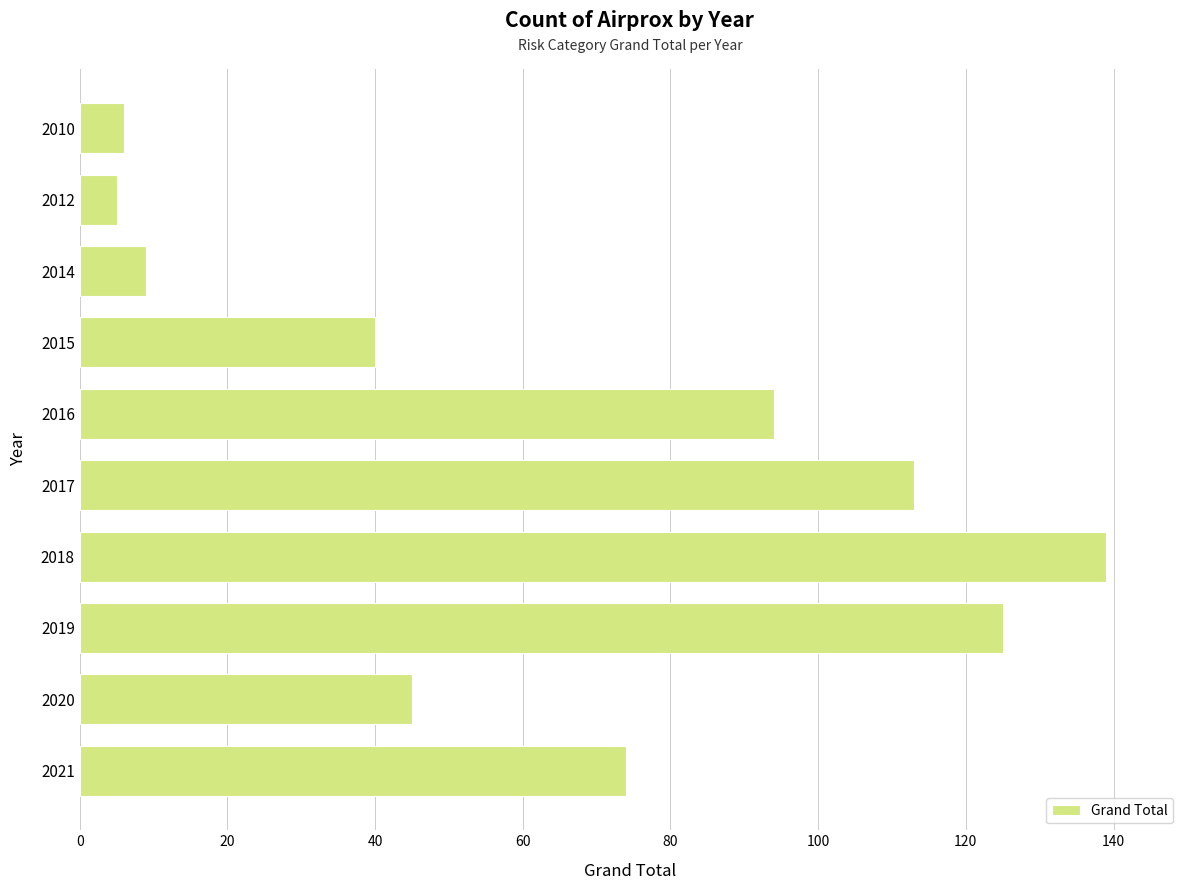

Is it true that the value at 2010 is 6?

True